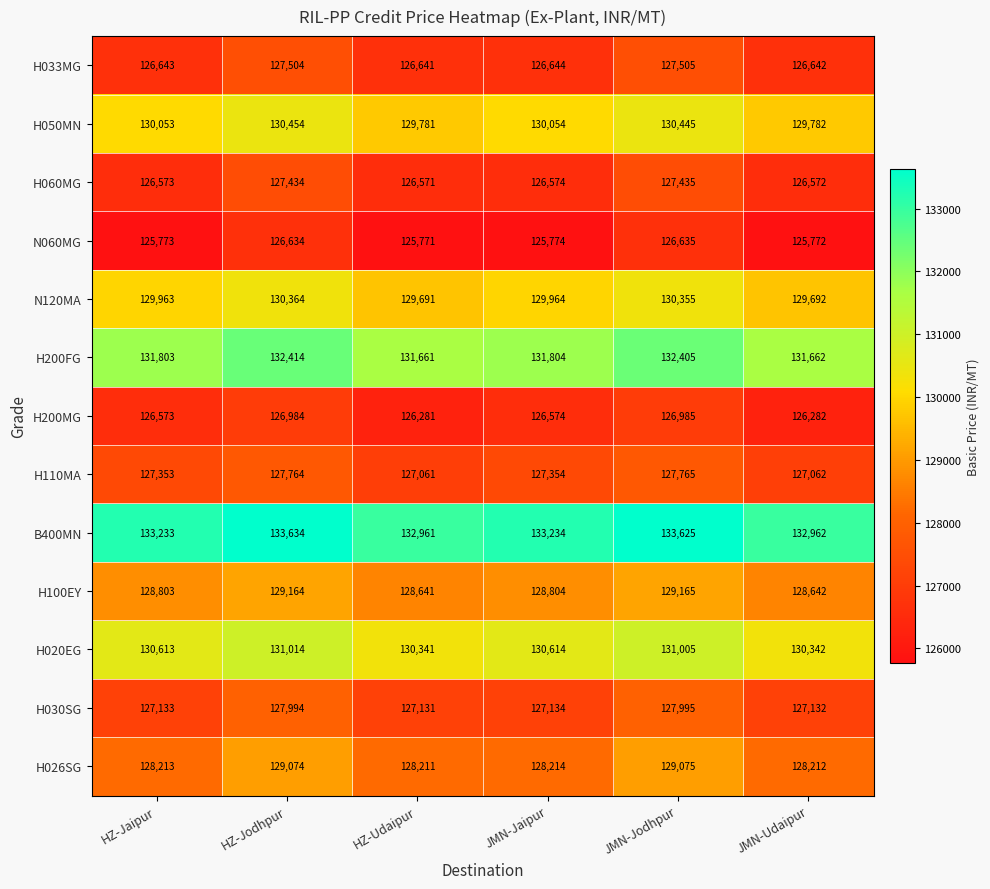

What is the difference between the second highest and second lowest values in the H060MG series?

862